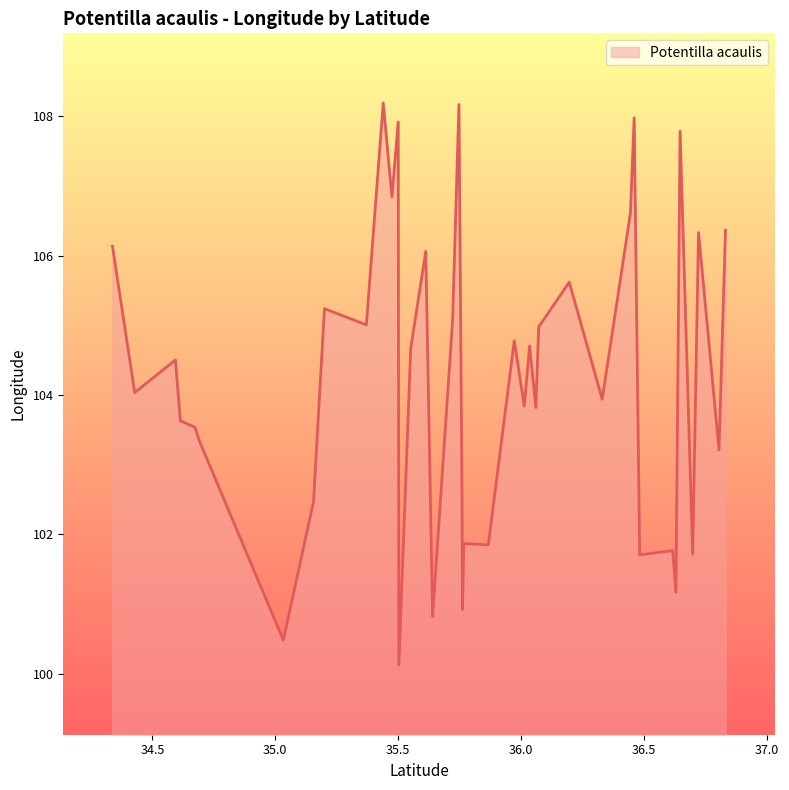

What is the greatest value displayed?

108.2